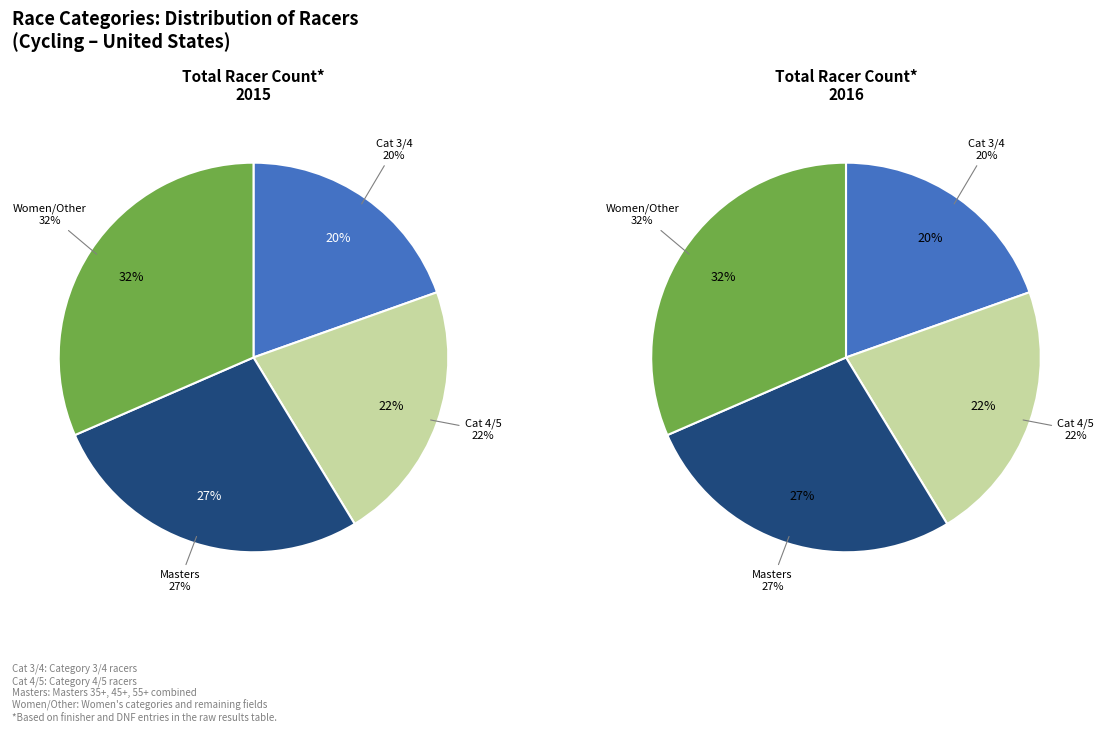

Which series changed the most between Cat 3/4 and Cat 4/5?

2016